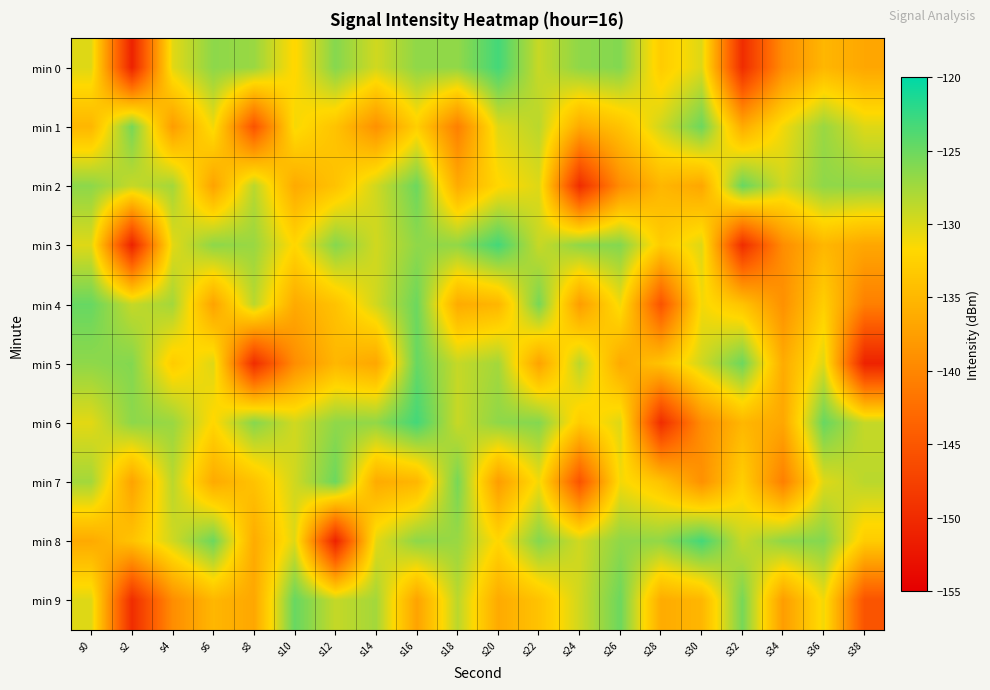

At which category does the chart reach its peak across all series?

s20